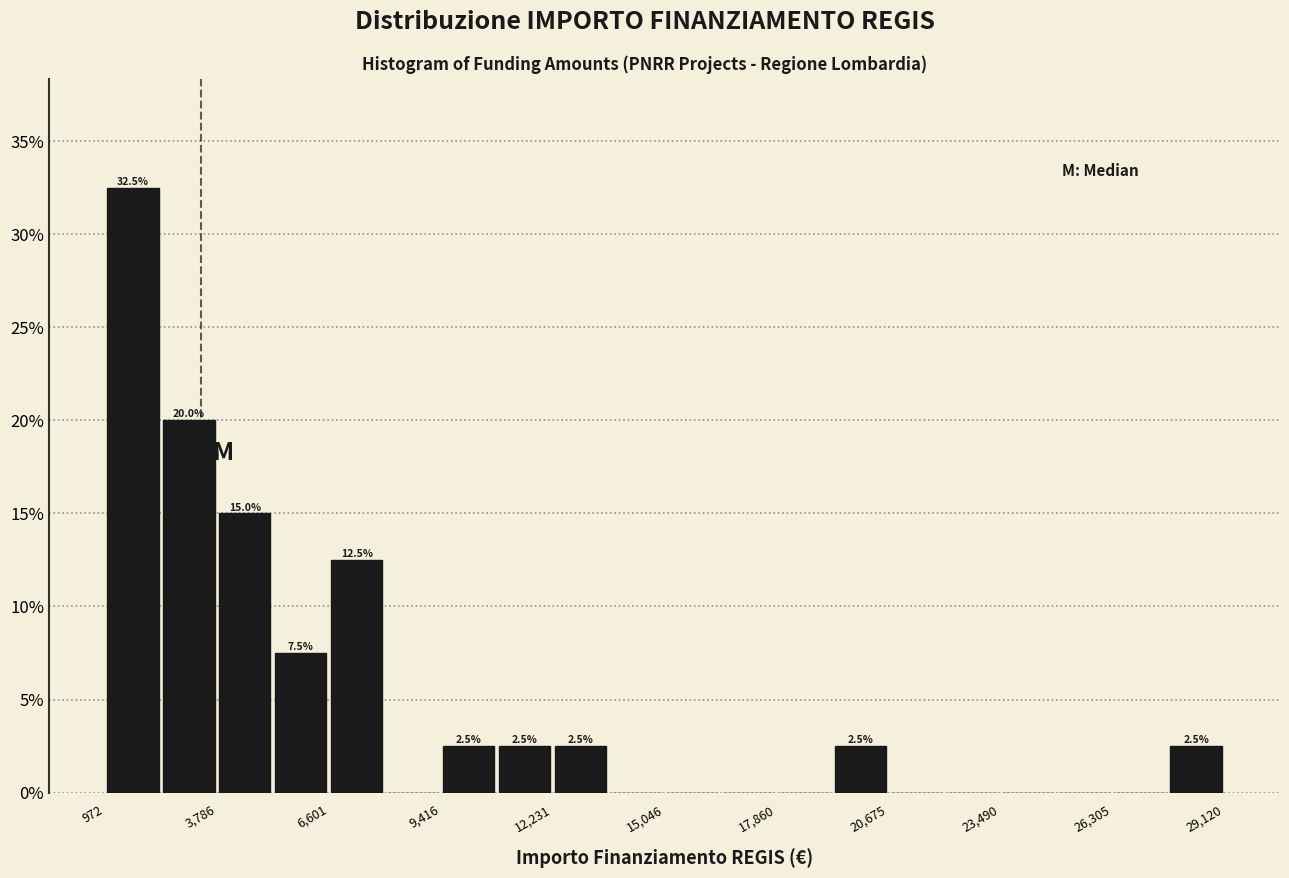

Around what value on the x-axis is the tallest bar? Give the approximate position of its centre, as read against the axis.

1500